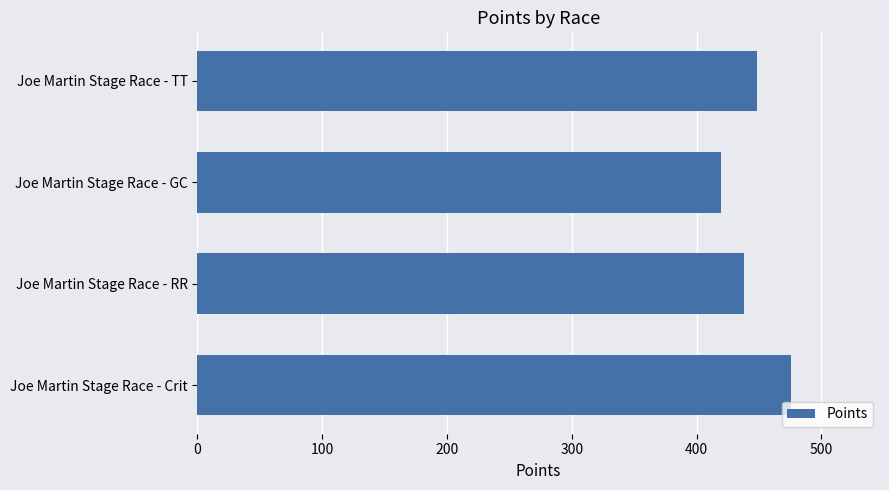

What is the average value?

445.4